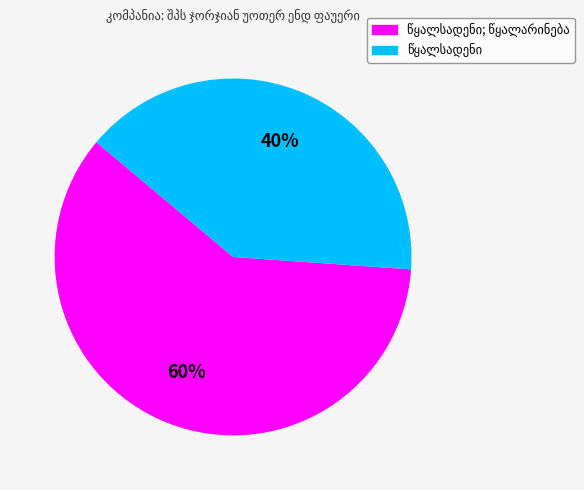

To the nearest percent, what is the average slice percentage?

50%